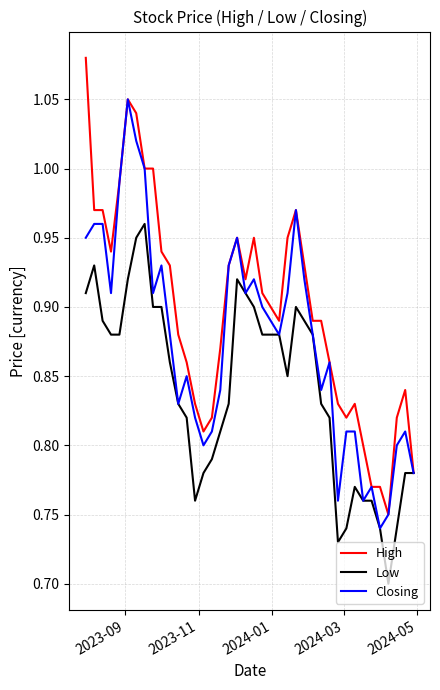

Count the number of data series in this chart.

3